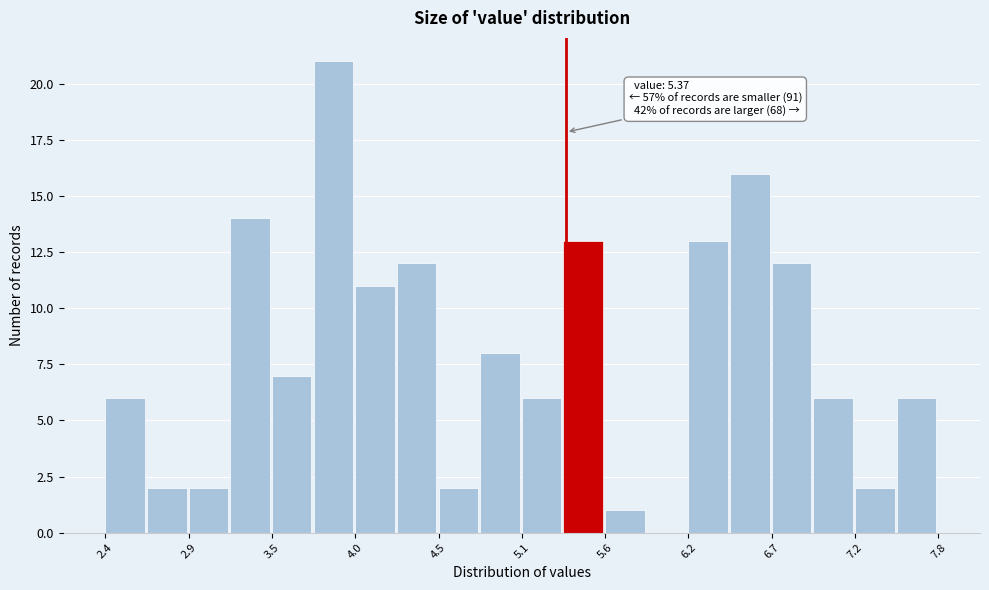

Around what value on the x-axis is the tallest bar? Give the approximate position of its centre, as read against the axis.

3.9